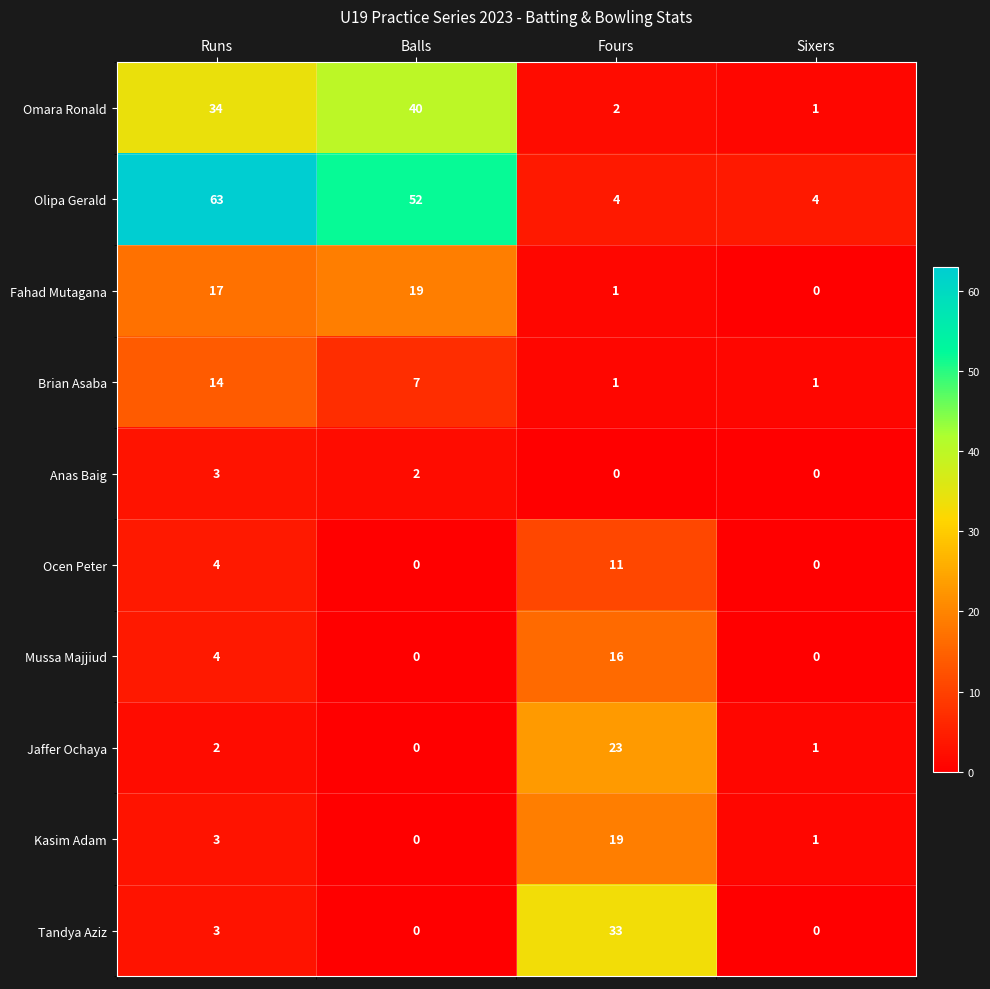

Where is Omara Ronald nearest to the value 20?

Runs